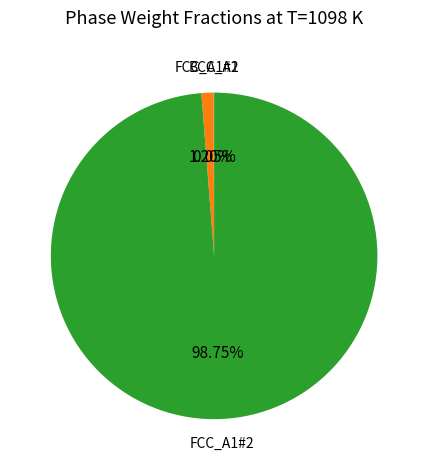

To the nearest percent, what is the difference between the largest and smallest slice percentages?

99%